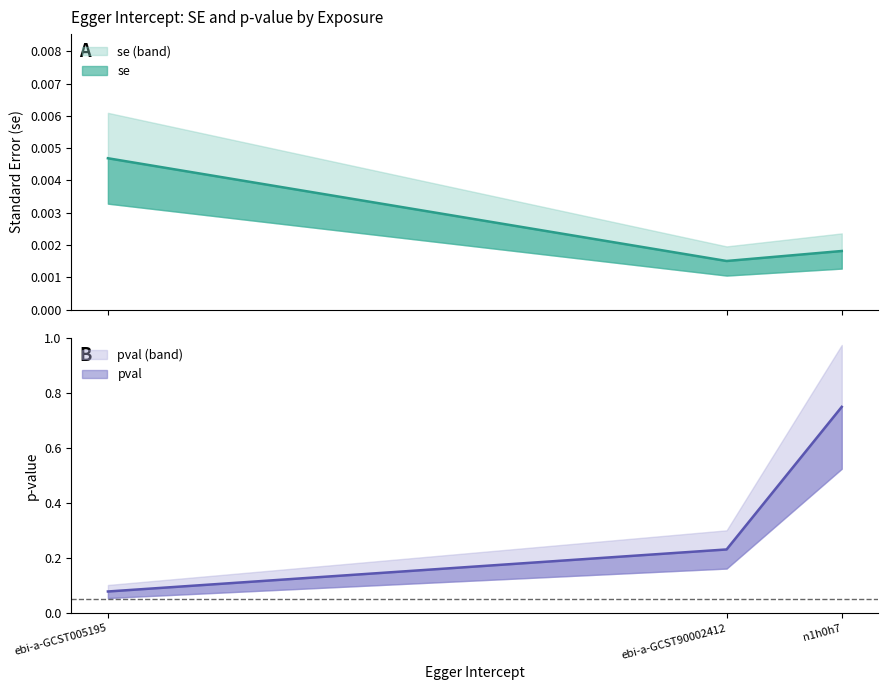

At which category is the sum across all series the highest?

n1h0h7